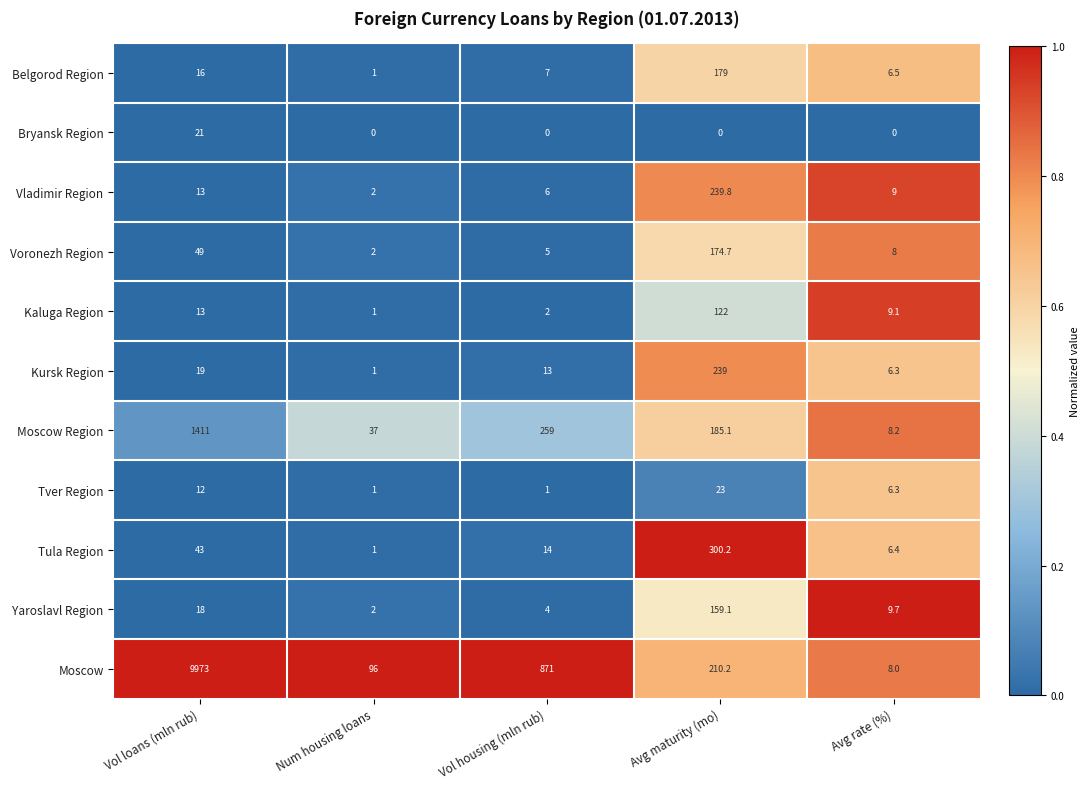

What is the spread (max minus min) of values at Num housing loans?

96.0